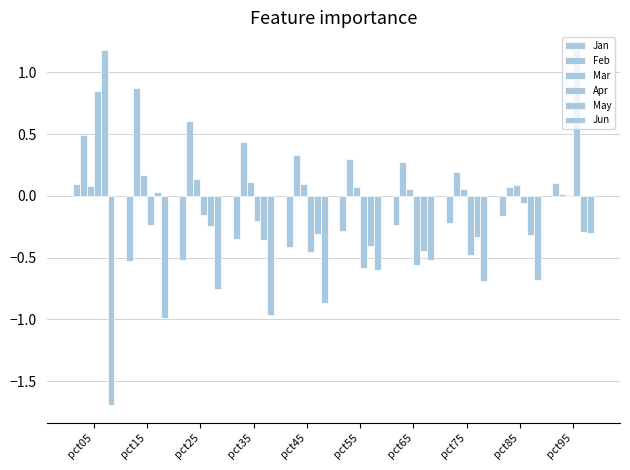

What is the value of the Mar bar at the 8th from the left?

0.1